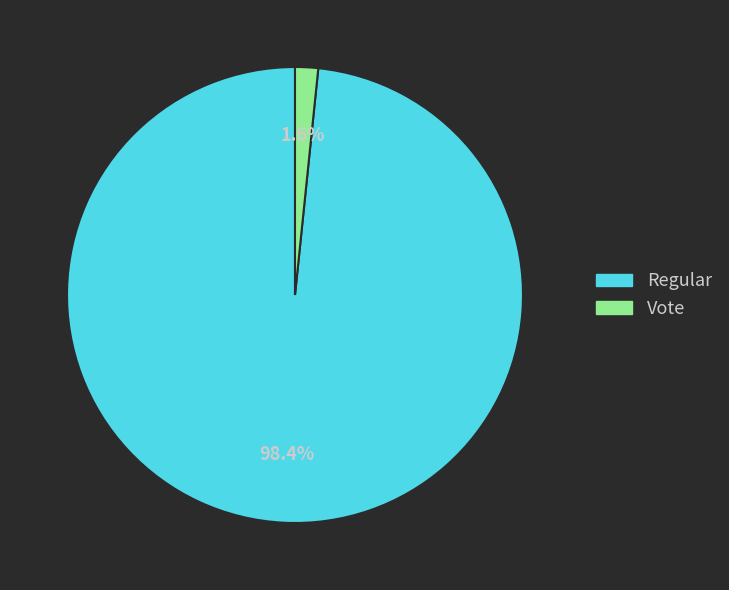

How many slices are in this pie chart?

2